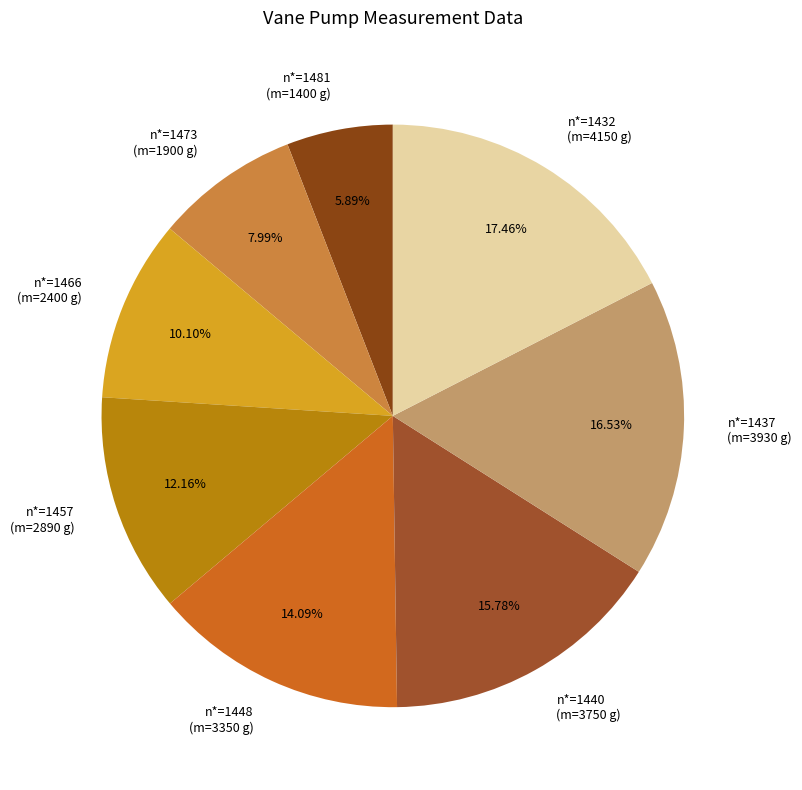

How many slices are in this pie chart?

8